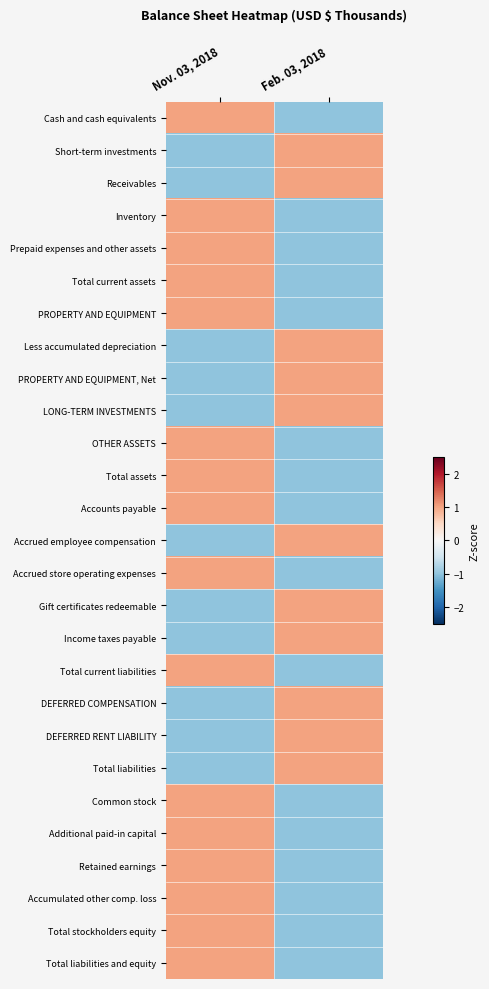

Between Feb. 03, 2018 and Nov. 03, 2018, which is larger?

Nov. 03, 2018